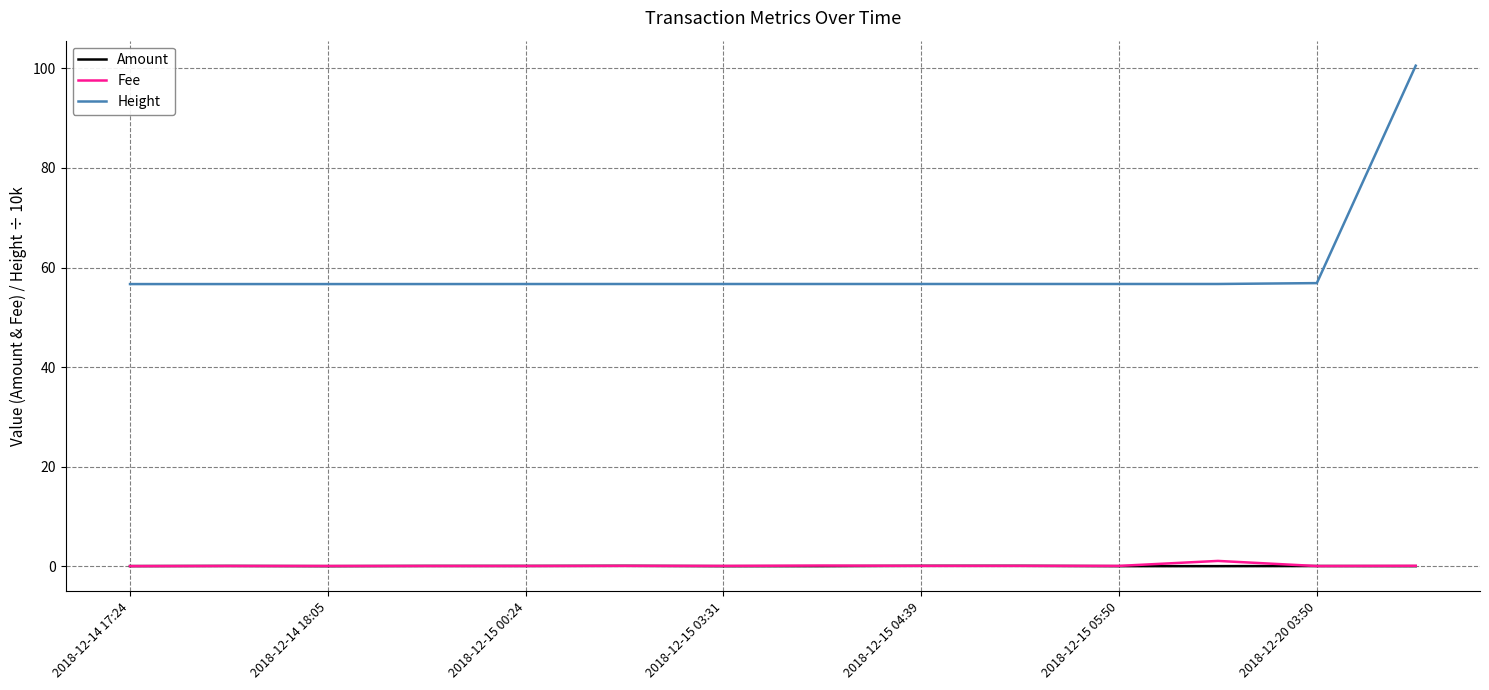

Which series has the largest total across all categories?

Height